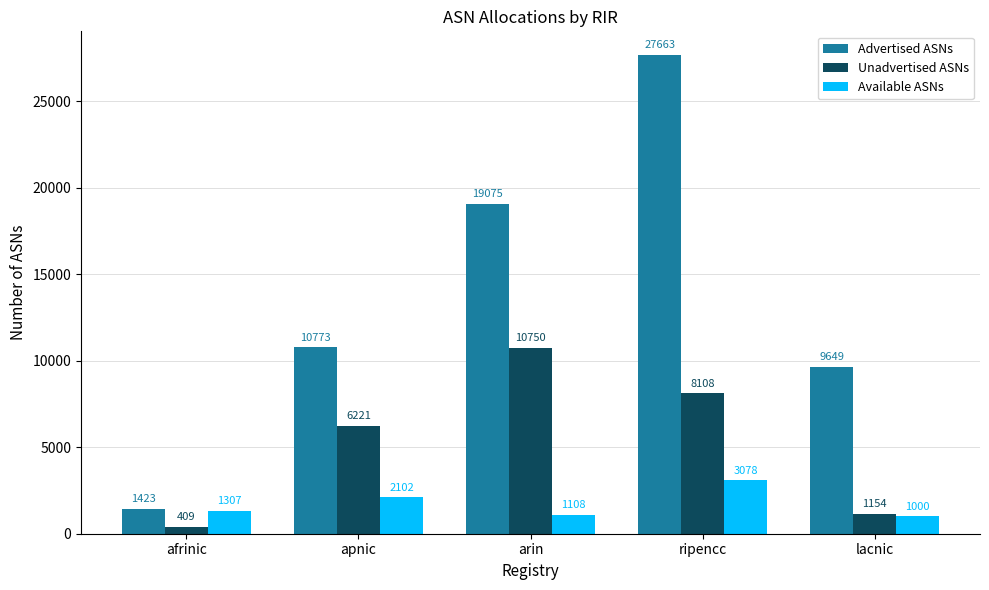

What position from the left is afrinic?

1